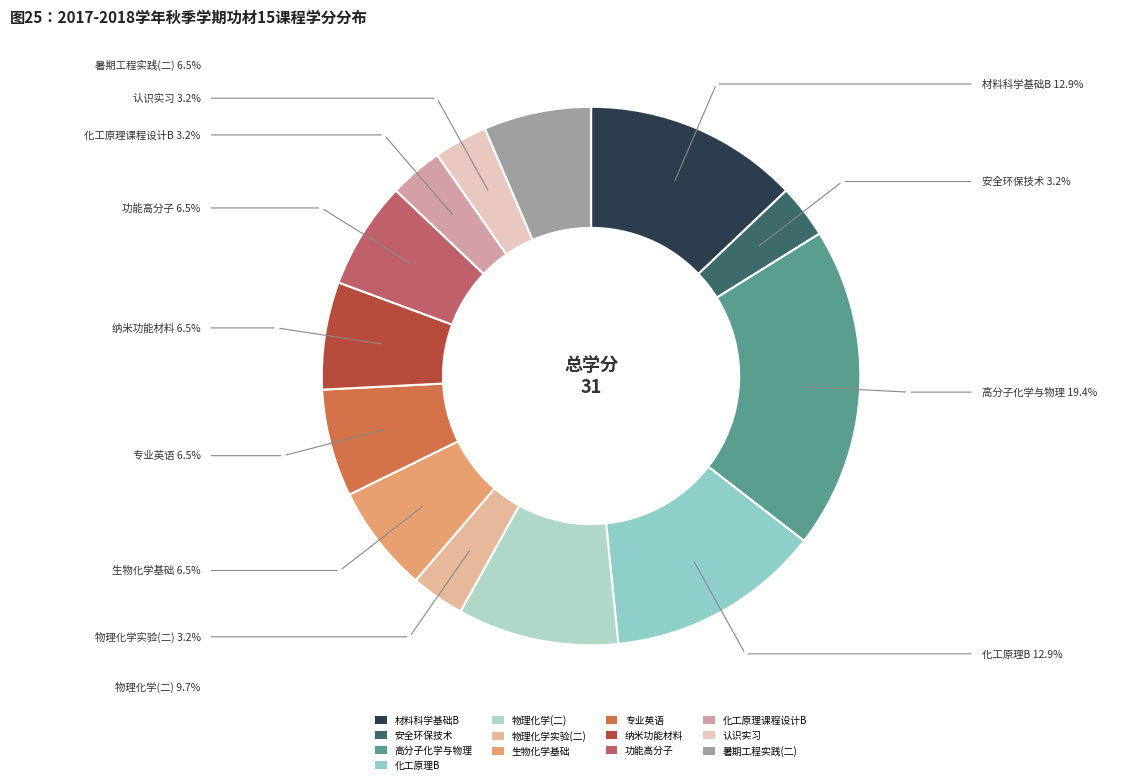

How many segments does this pie chart have?

13